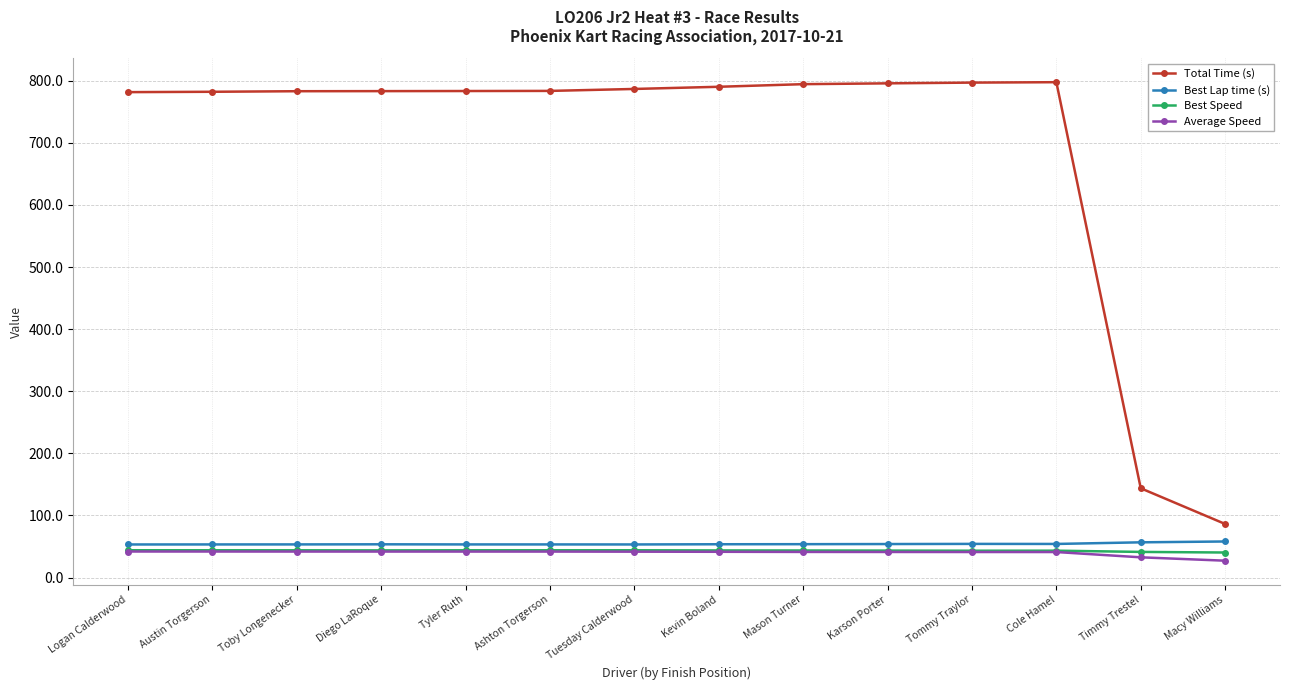

What is the minimum value shown in the chart?

27.1